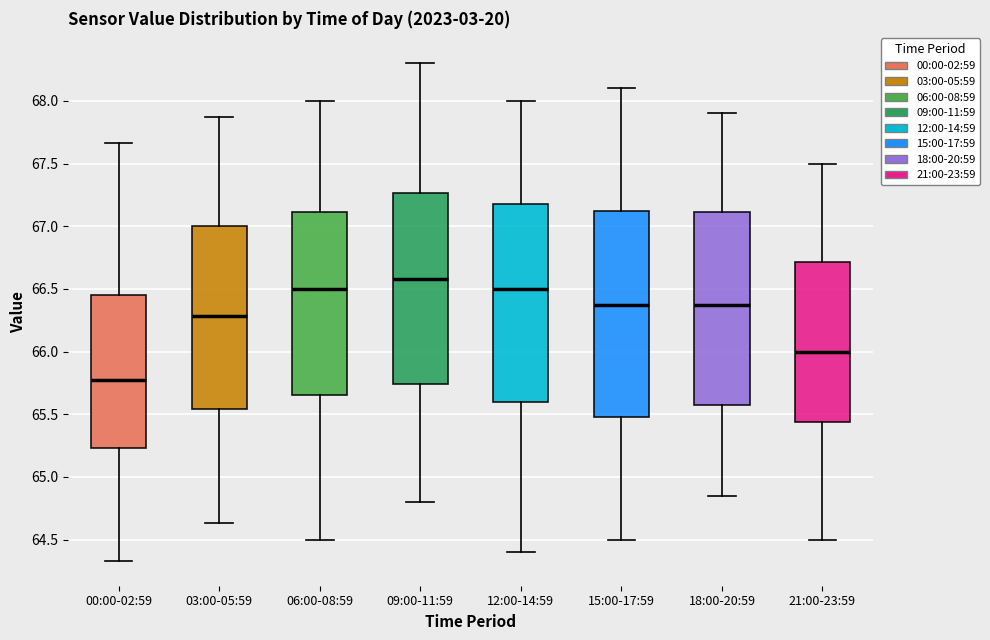

Which box is the tallest, from its lower edge to its upper edge?

15:00-17:59